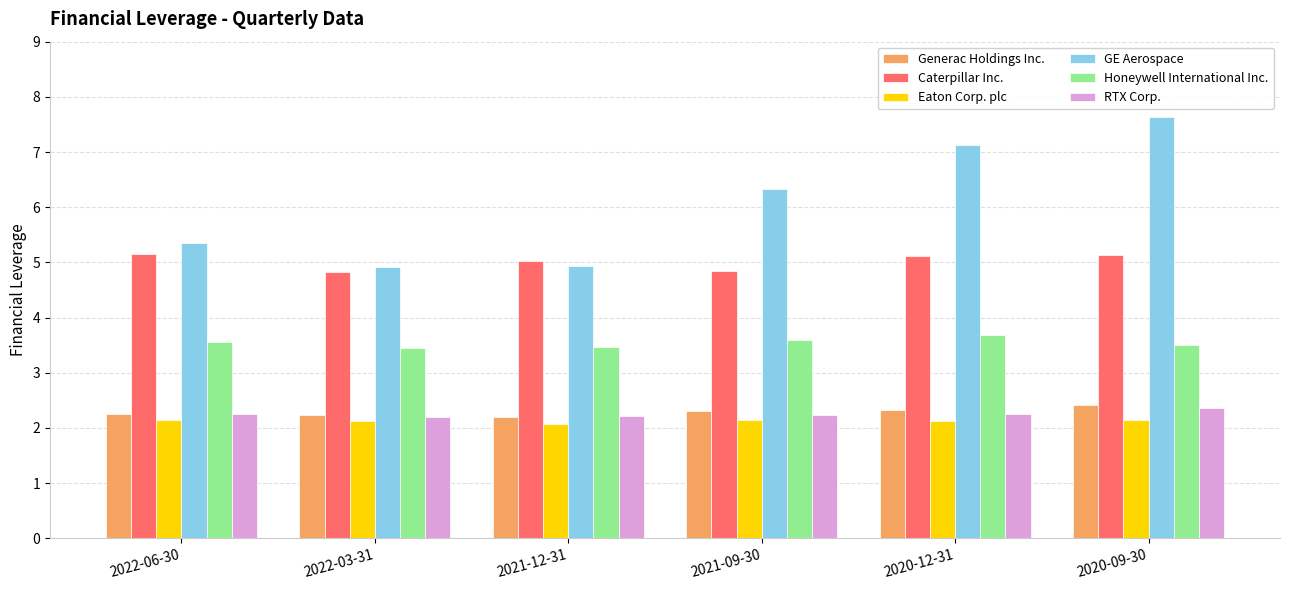

Between 2021-12-31 and 2020-12-31, which series saw the biggest shift?

GE Aerospace